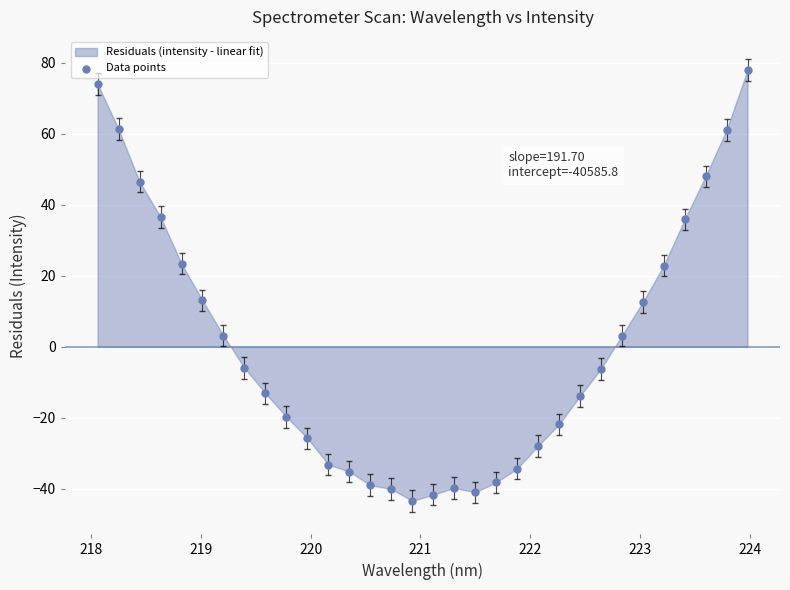

What is the range of Y values (max minus min)?

121.3